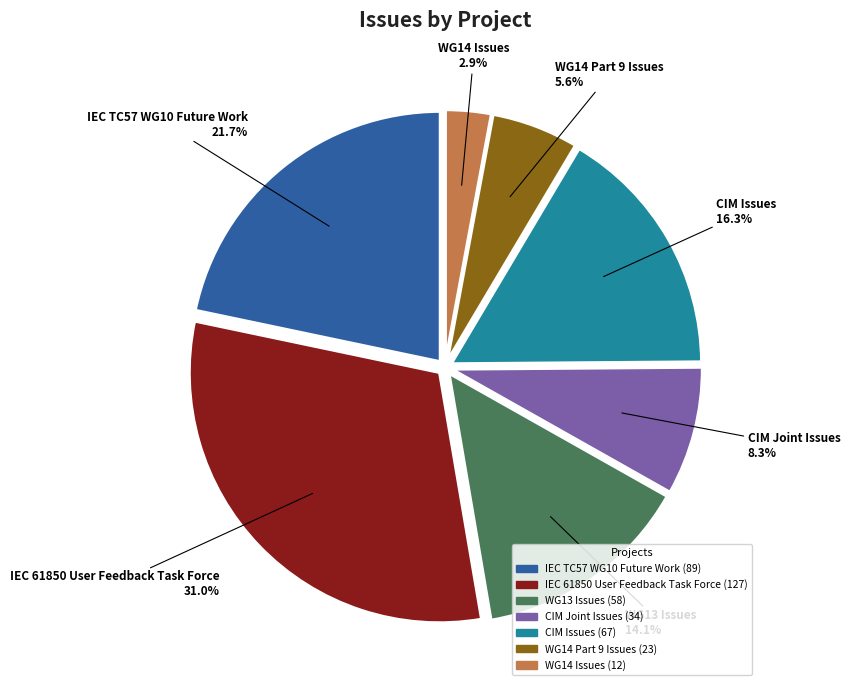

How many slices are in this pie chart?

7